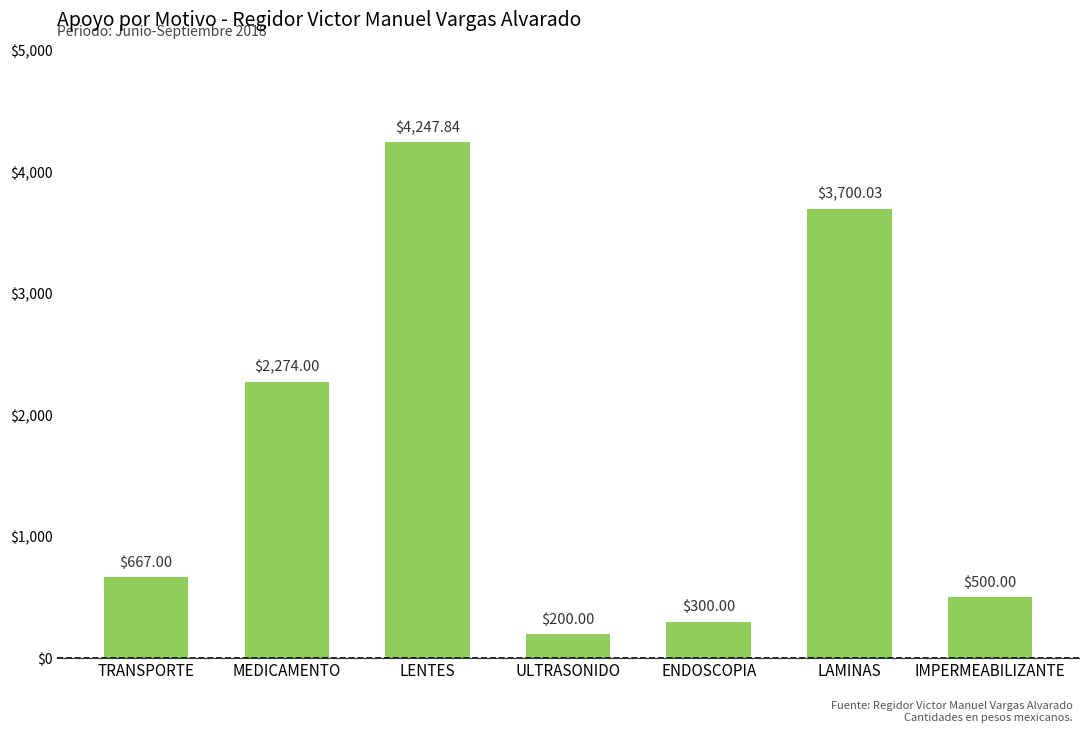

List the labels in order of value, largest first.

LENTES, LAMINAS, MEDICAMENTO, TRANSPORTE, IMPERMEABILIZANTE, ENDOSCOPIA, ULTRASONIDO